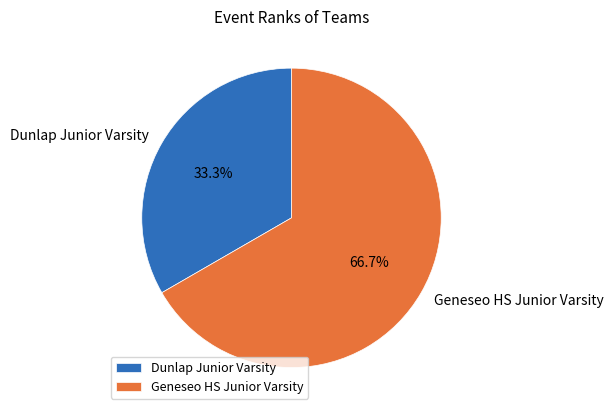

Does Dunlap Junior Varsity represent more than half of the total?

No